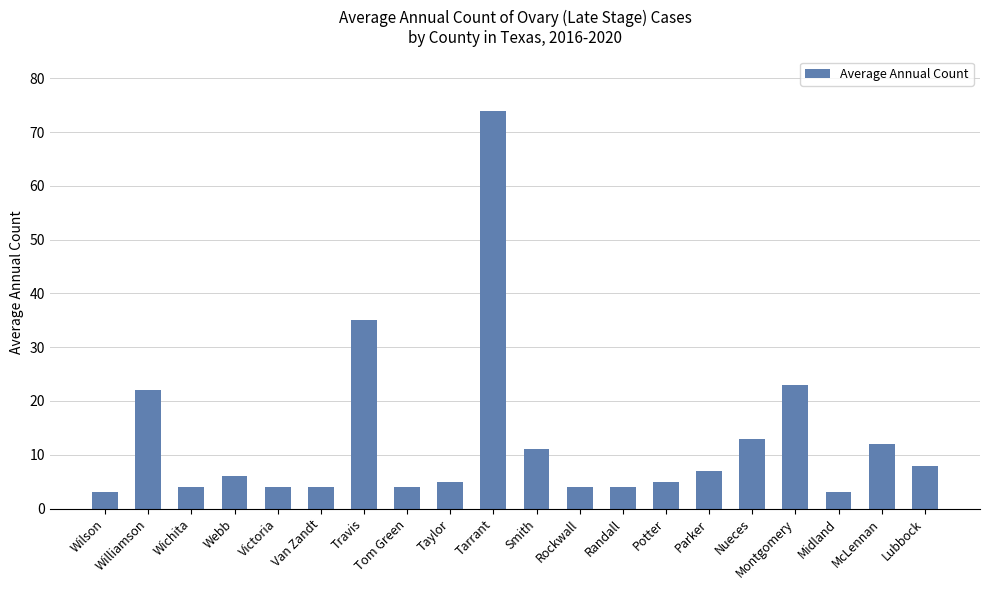

What is the average value?

13